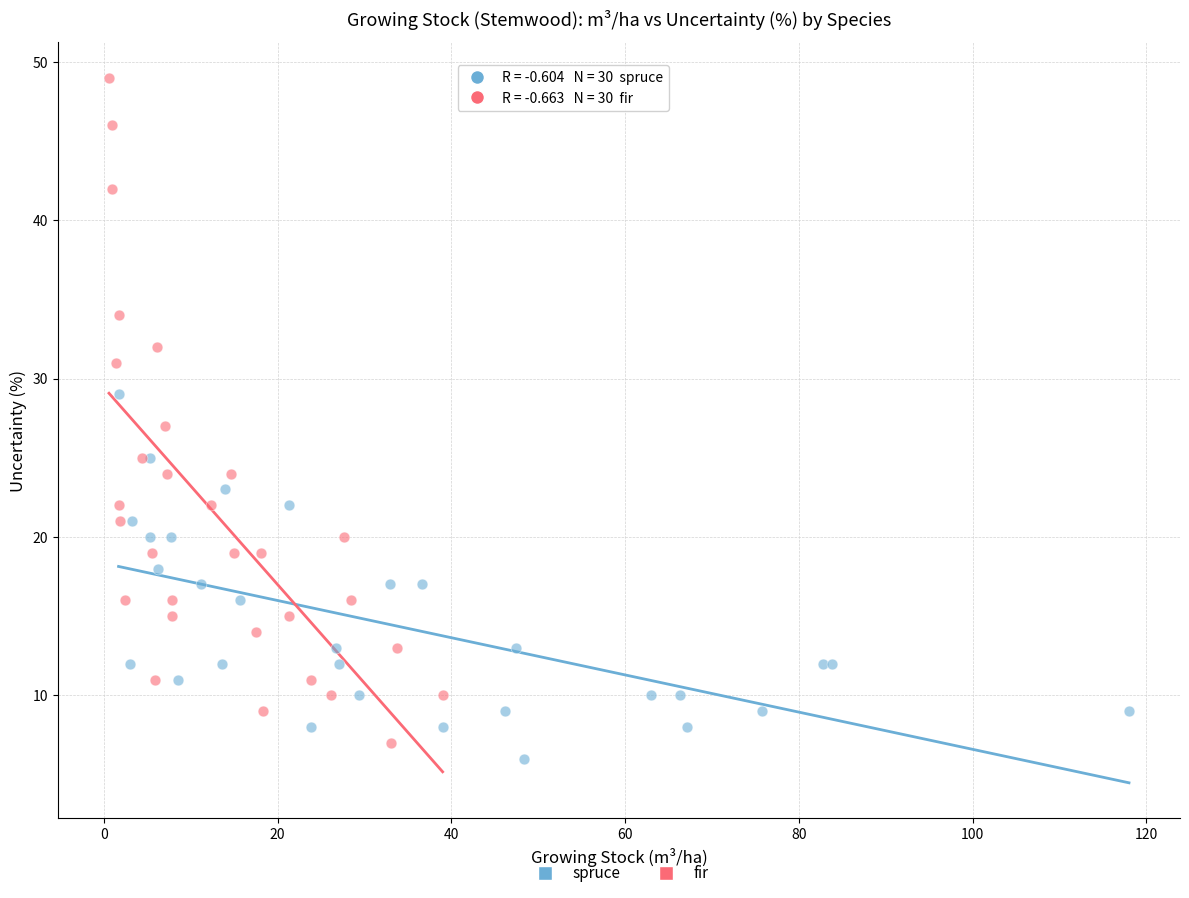

Which series has the widest spread of Y values?

fir